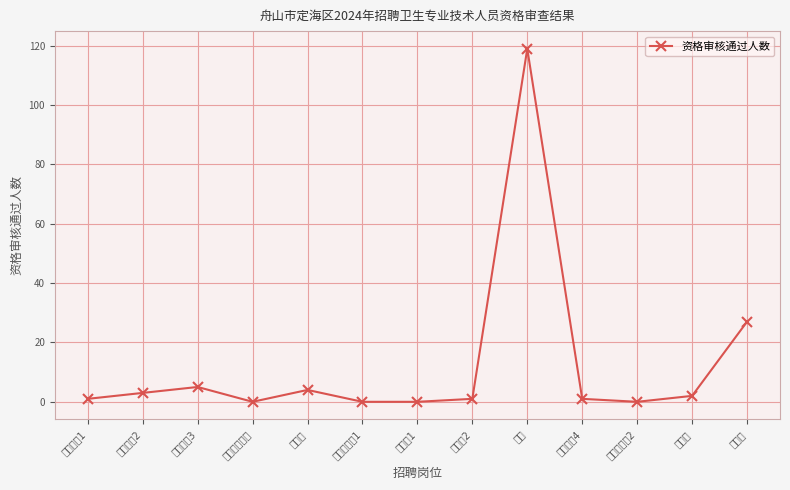

What is the label of the 9th point from the right?

口腔科